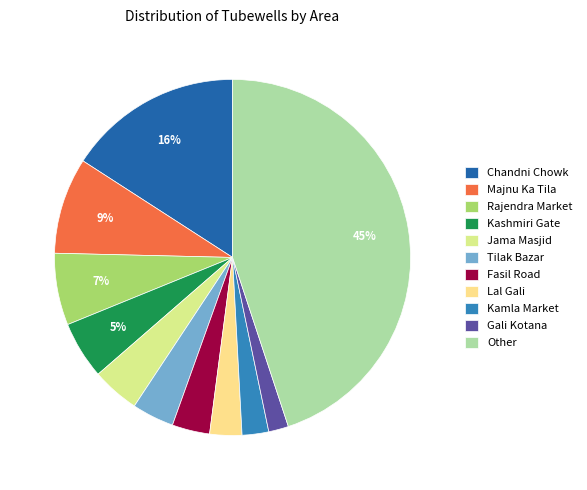

Is the sum of Lal Gali and Tilak Bazar greater than half?

No